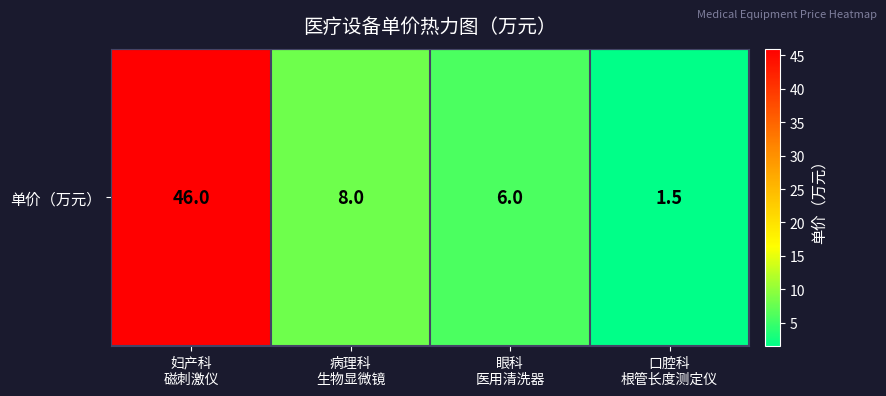

How many data points are less than 8?

2